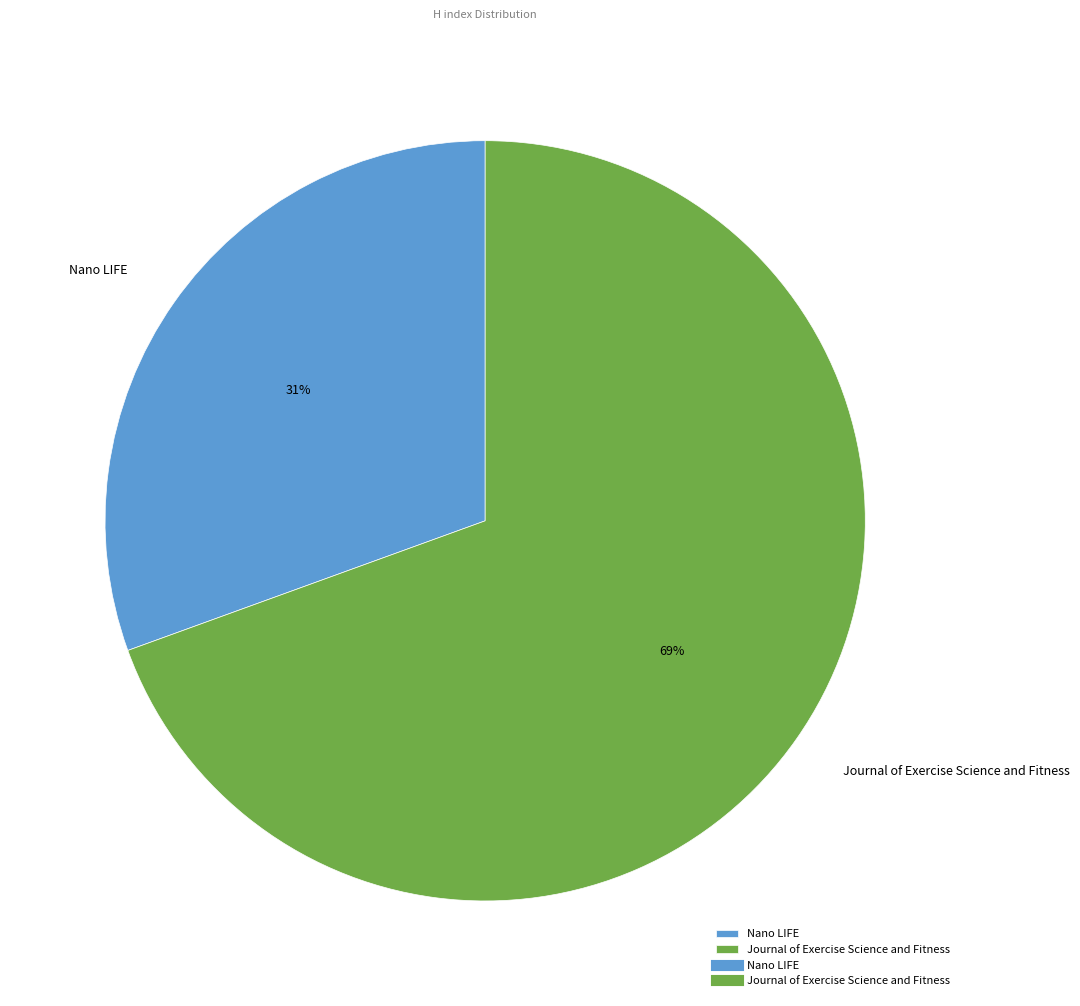

Which has a higher value, Journal of Exercise Science and Fitness or Nano LIFE?

Journal of Exercise Science and Fitness